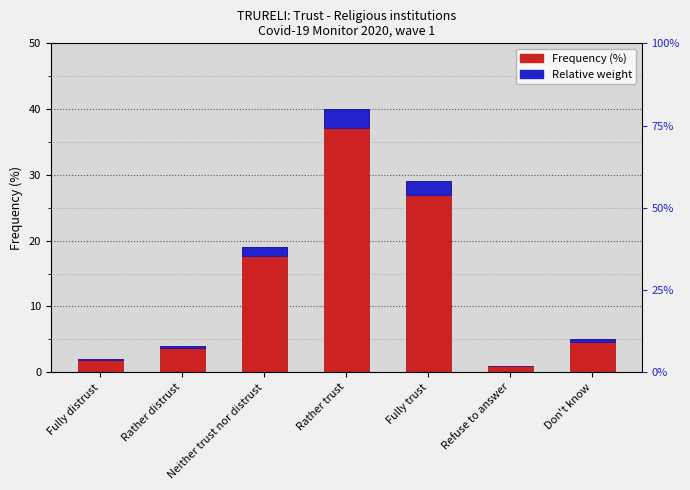

What is the sum of the Frequency (%) values at Rather trust and Fully distrust?

42.0